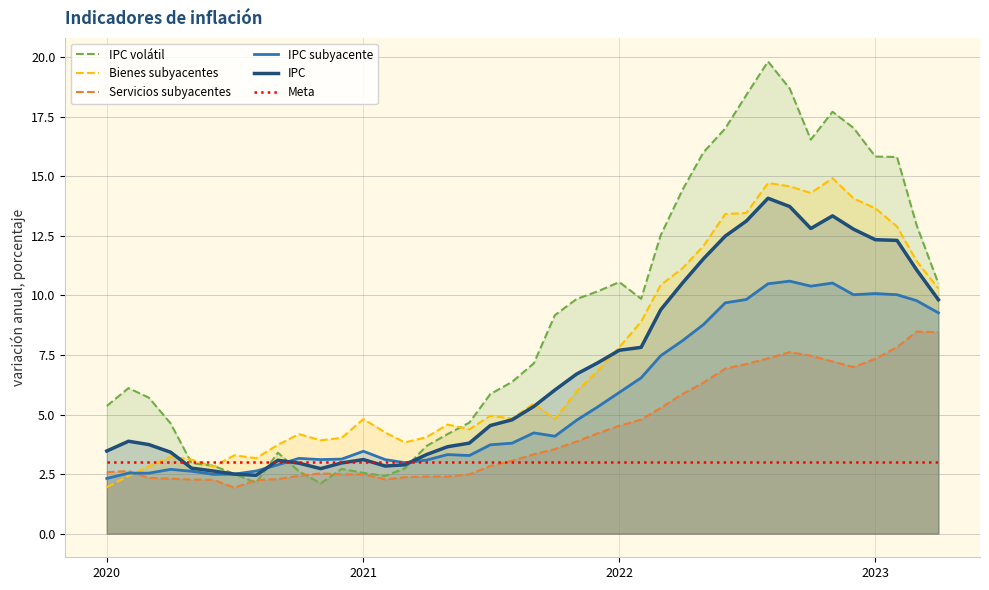

What is the smallest value displayed?

1.9